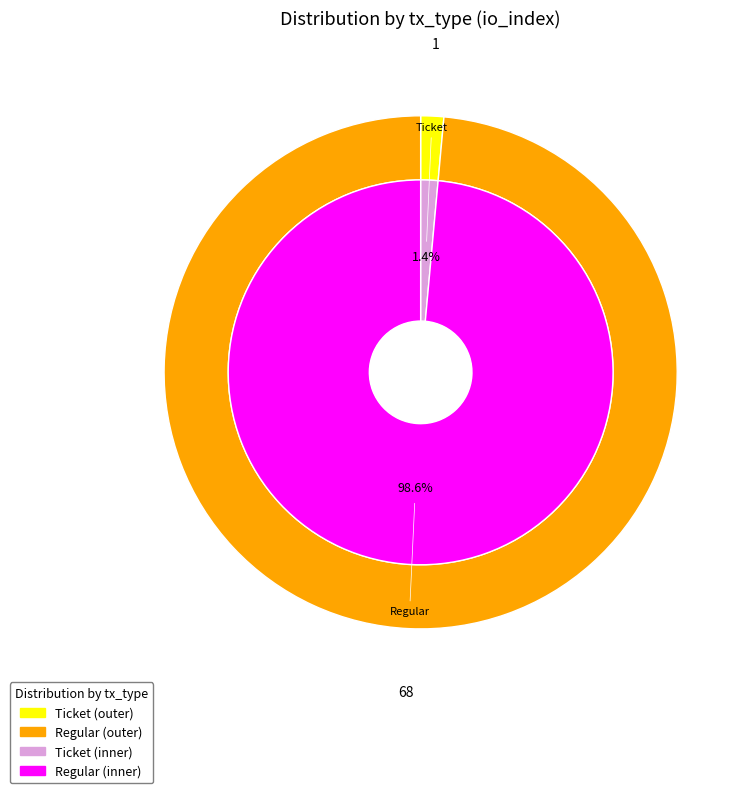

Which category accounts for the majority?

Regular